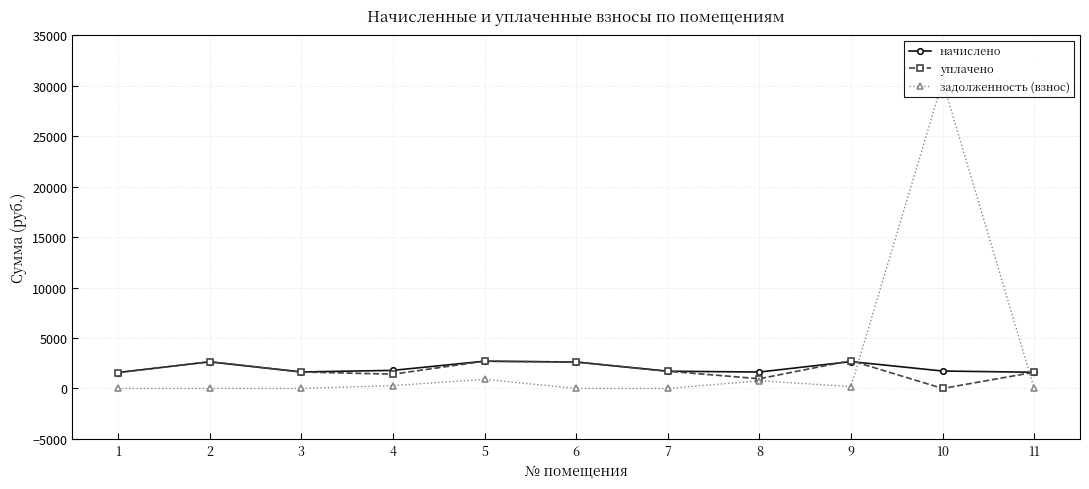

Where is начислено nearest to the value 2139?

4